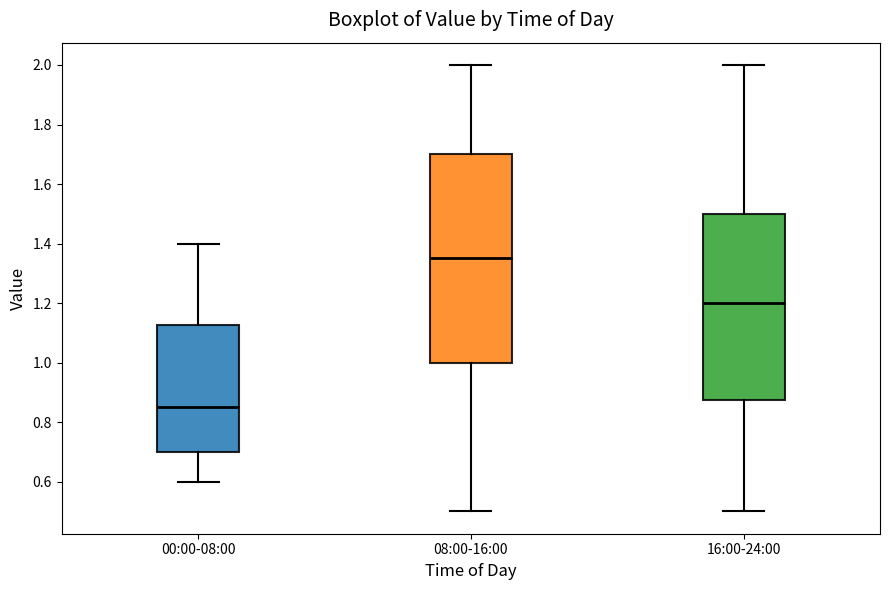

Reading left to right, transcribe this box plot: for each box, give where its median line is, the range the box spans, and where its two whiskers end, as read against the y-axis. The values are not printed on the chart, so give them approximately, as read against the axis.

00:00-08:00: median 0.86, box 0.70 to 1.12, whiskers 0.60 to 1.40
08:00-16:00: median 1.36, box 1.00 to 1.70, whiskers 0.50 to 2.00
16:00-24:00: median 1.20, box 0.88 to 1.50, whiskers 0.50 to 2.00